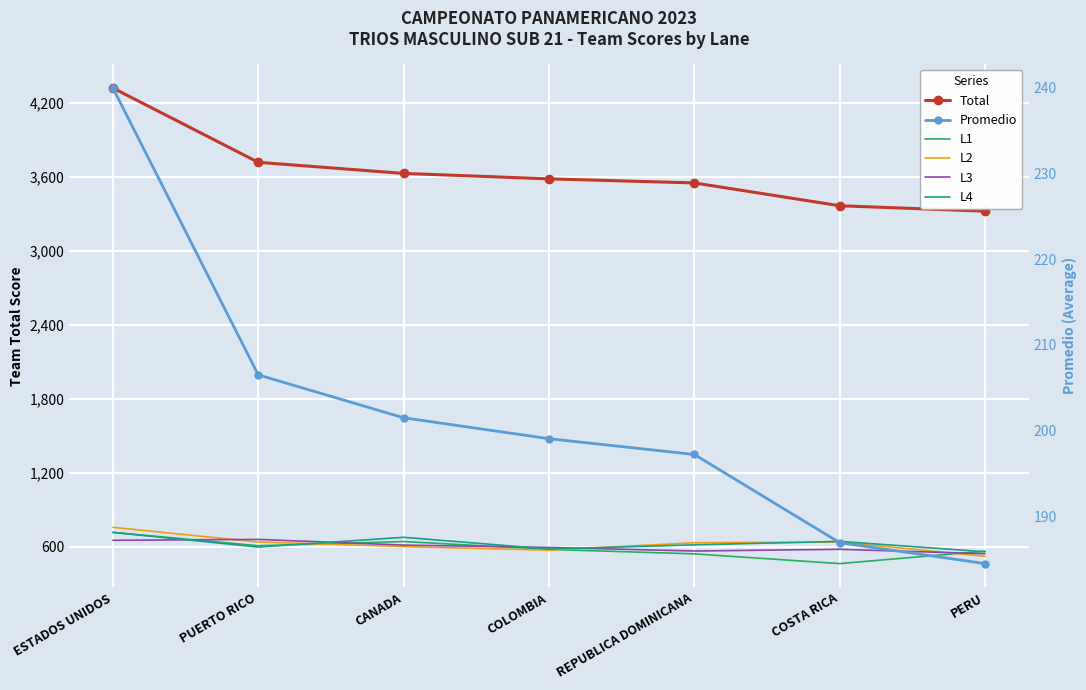

How many data points in Total are above 3583?

3